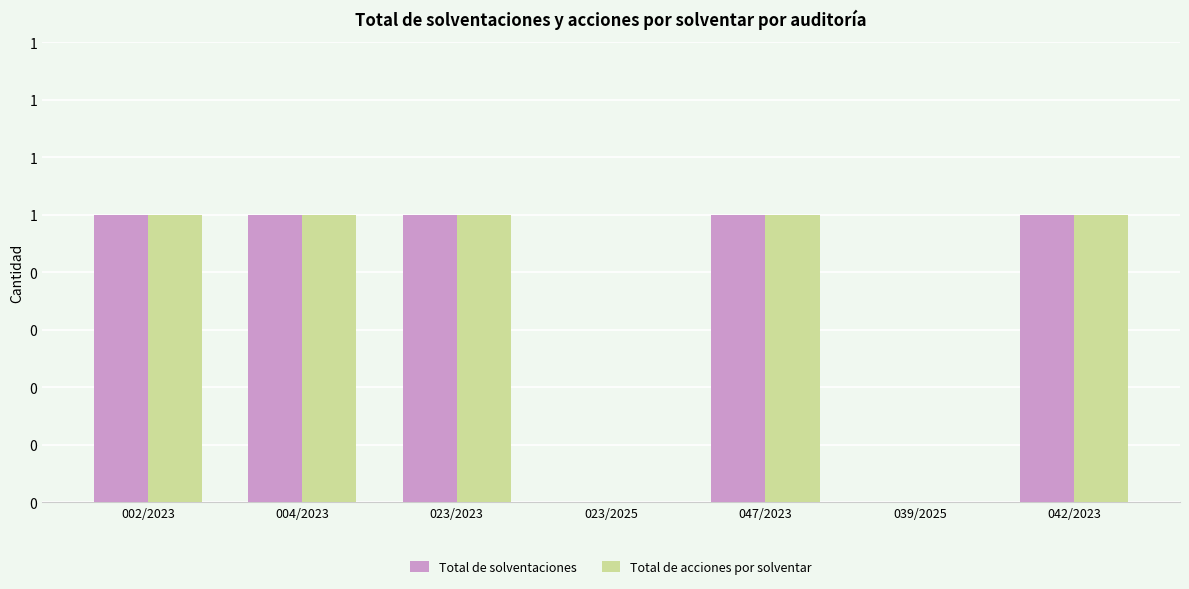

Which series has the largest total across all categories?

Total de solventaciones